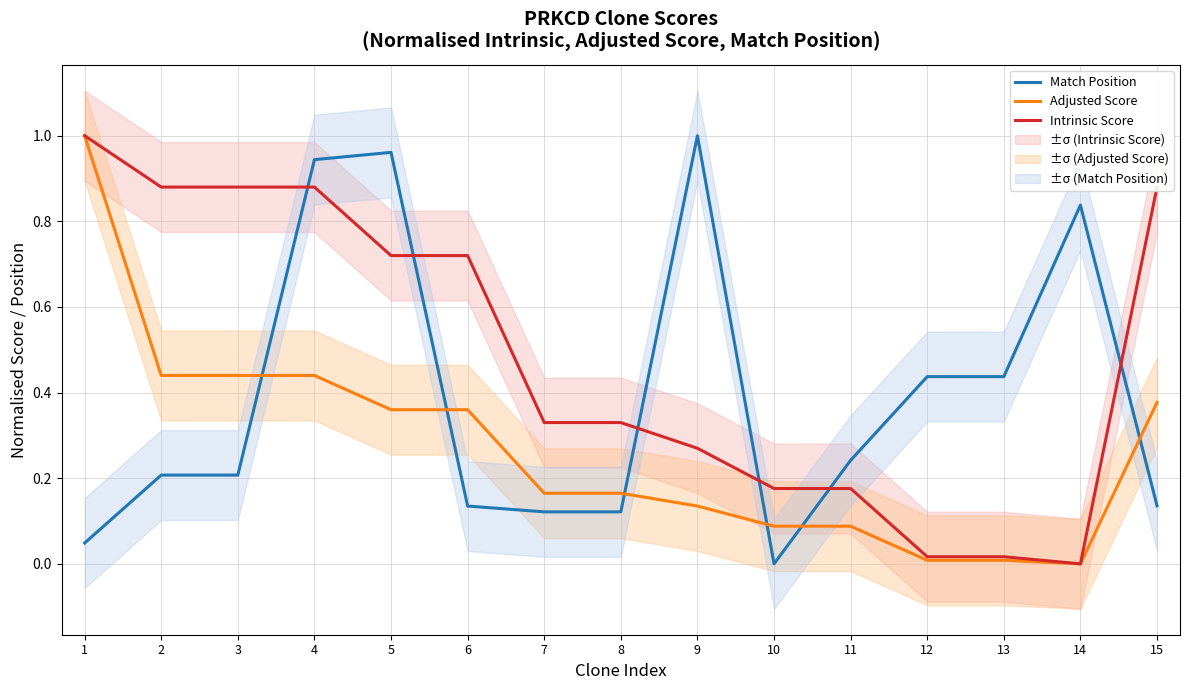

Is this an area chart (filled region under the line)?

No